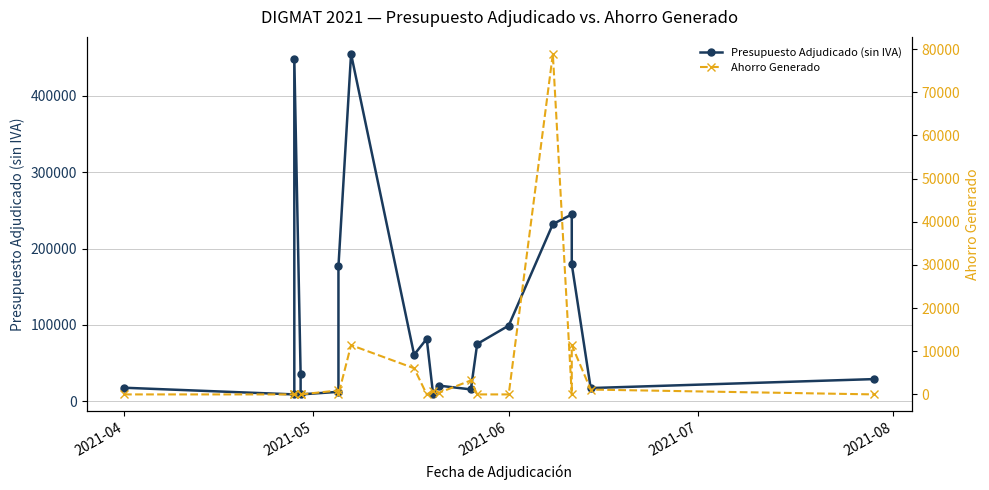

Reading right to left, transcribe all the data shown in this chart.

Presupuesto Adjudicado (sin IVA): 29017.6	17248.0	179389.6	244664.1	232083.5	99107.1	75000.0	15500.0	20372.6	9965.0	81828.6	60900.0	455000.0	176745.4	12303.6	8928.6	35975.5	448224.1	8928.6	17689.2
Ahorro Generado: 0.0	1123.0	11450.4	0.0	78905.3	0.0	0.0	3241.2	416.6	750.0	0.0	6064.3	11425.5	0.0	926.1	0.0	0.0	0.0	0.0	0.0